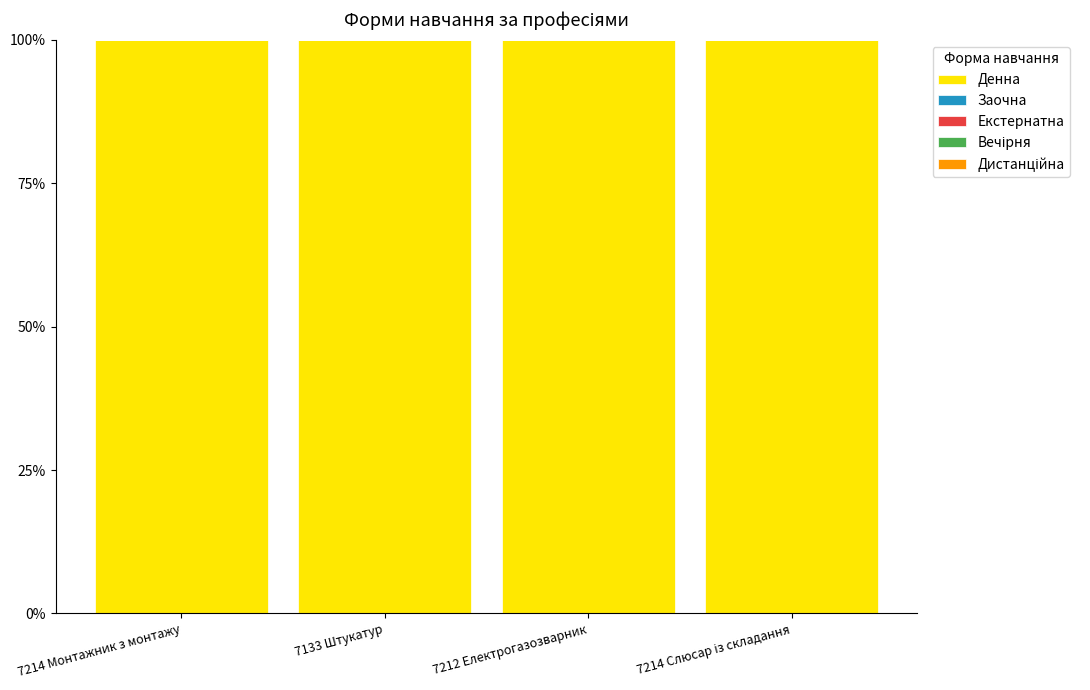

What position from the left is 7212 Електрогазозварник?

3